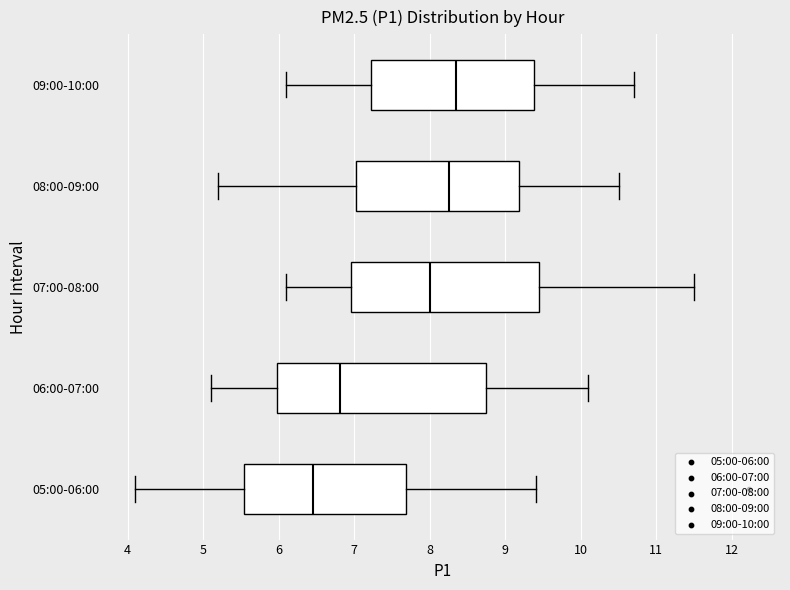

Reading bottom to top, read every box against the x-axis: the position of its median line, the range the box covers, and the ends of its whiskers. The values are not printed on the chart, so give them approximately, as read against the axis.

05:00-06:00: median 6.5, box 5.5 to 7.7, whiskers 4.1 to 9.4
06:00-07:00: median 6.8, box 6.0 to 8.7, whiskers 5.1 to 10.1
07:00-08:00: median 8.0, box 7.0 to 9.5, whiskers 6.1 to 11.5
08:00-09:00: median 8.3, box 7.0 to 9.2, whiskers 5.2 to 10.5
09:00-10:00: median 8.4, box 7.2 to 9.4, whiskers 6.1 to 10.7